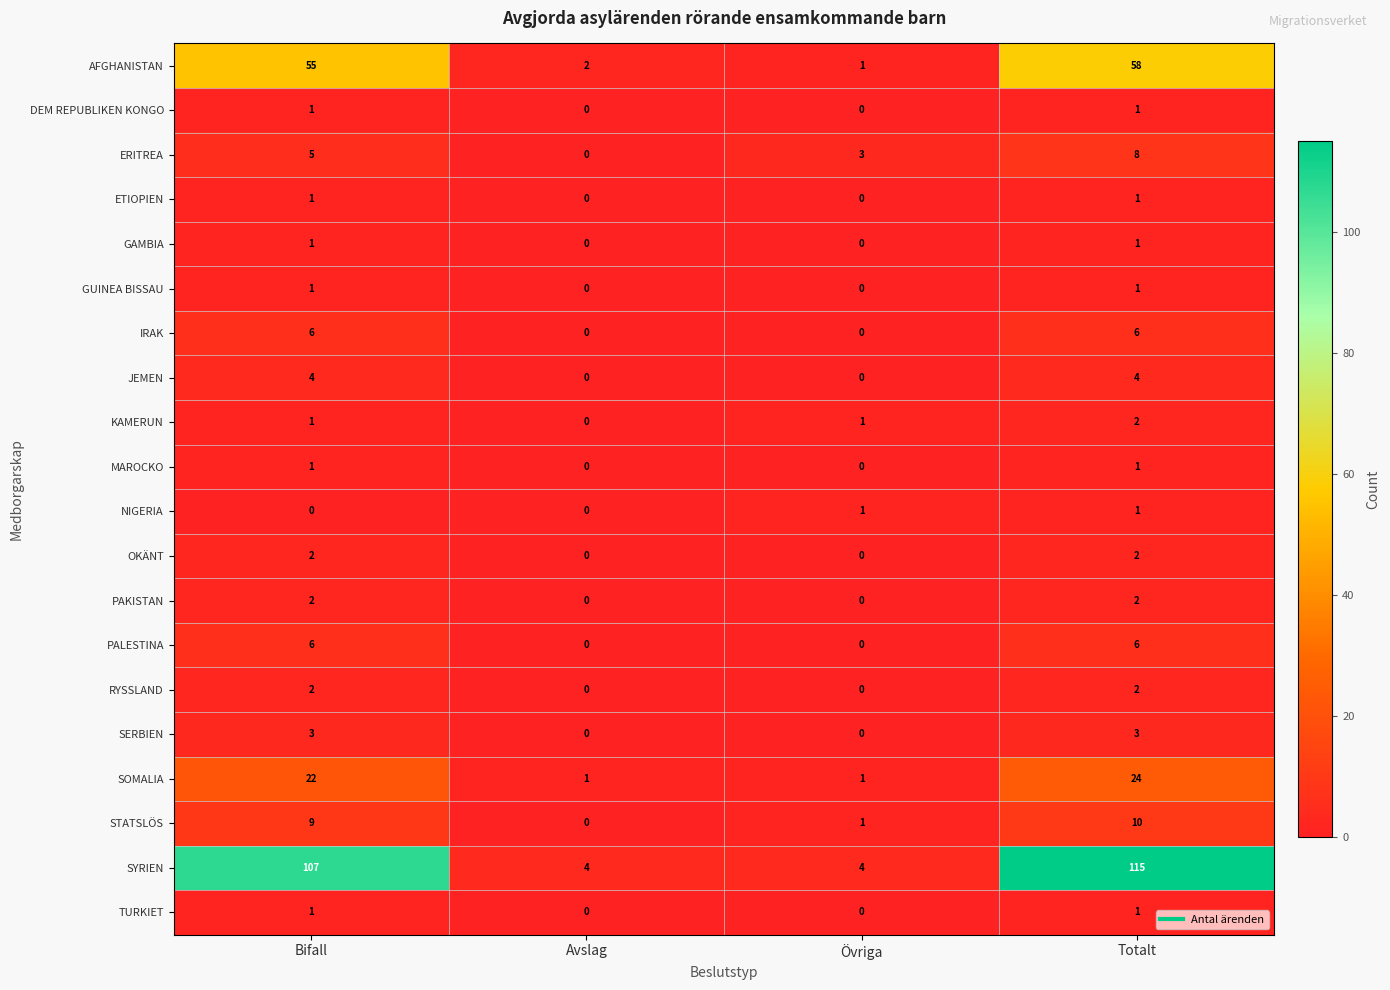

How many categories are shown in the chart?

4